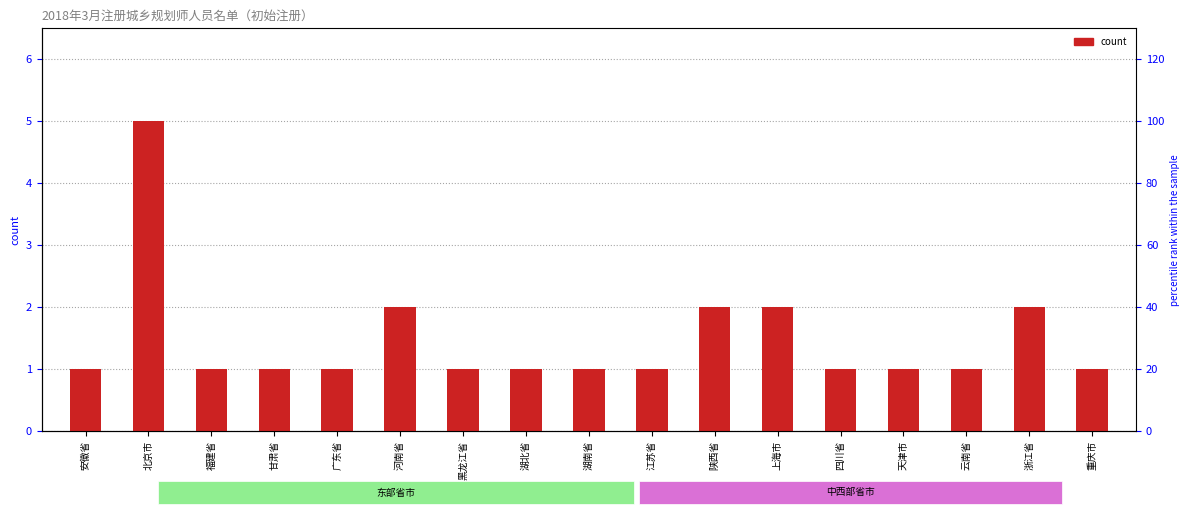

What is the value of the 15th bar from the left?

1